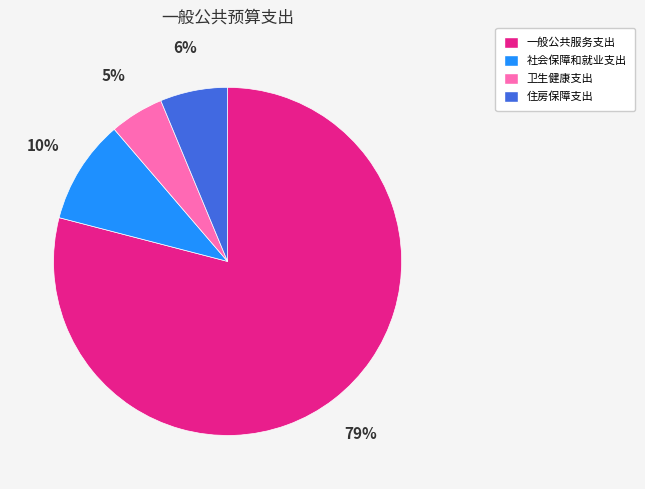

What is the majority slice?

一般公共服务支出